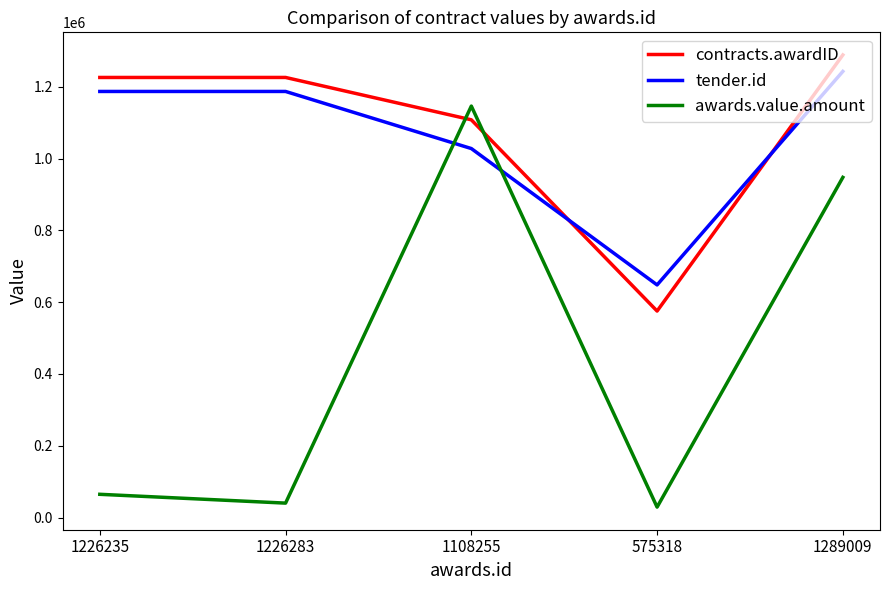

How many lines are shown in the chart?

3